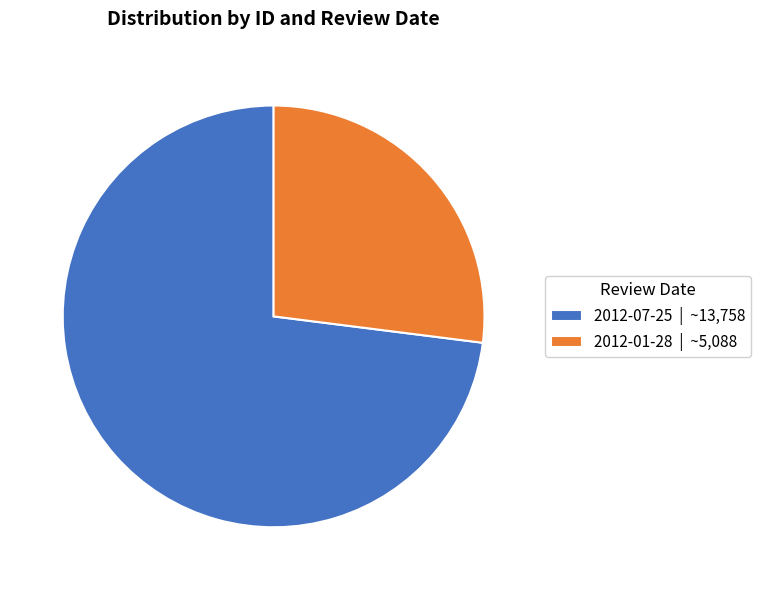

Which slice is the largest?

2012-07-25